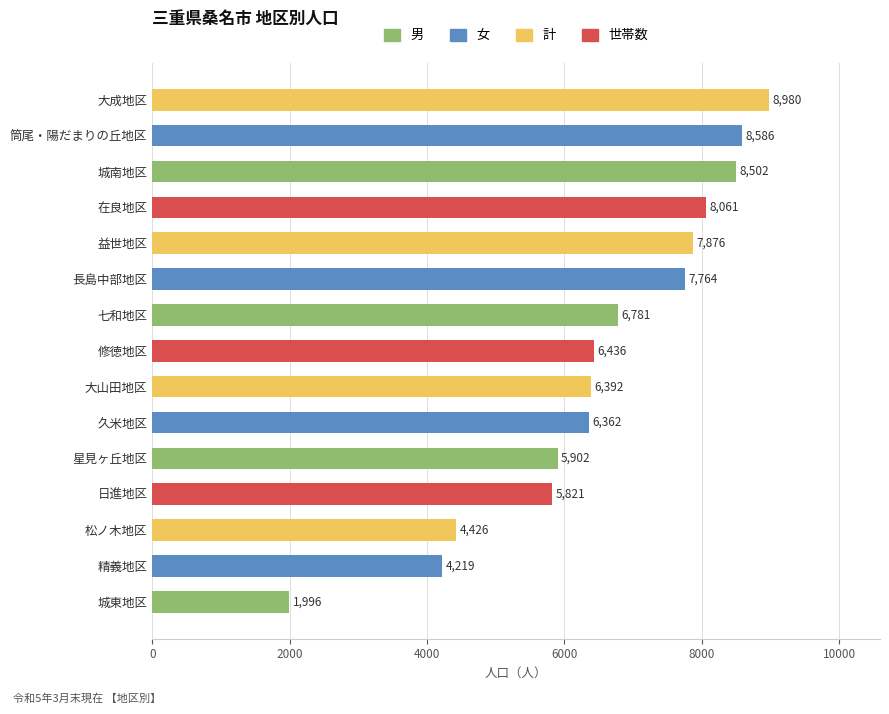

Rank the categories by value from lowest to highest.

城東地区, 精義地区, 松ノ木地区, 日進地区, 星見ヶ丘地区, 久米地区, 大山田地区, 修徳地区, 七和地区, 長島中部地区, 益世地区, 在良地区, 城南地区, 筒尾・陽だまりの丘地区, 大成地区